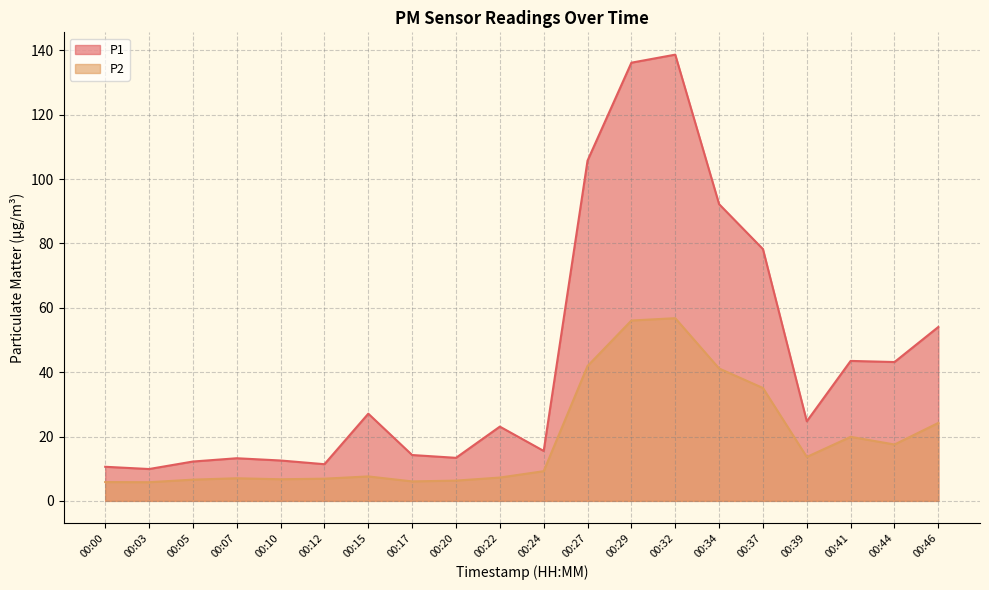

At which label does P2 reach its minimum?

00:03